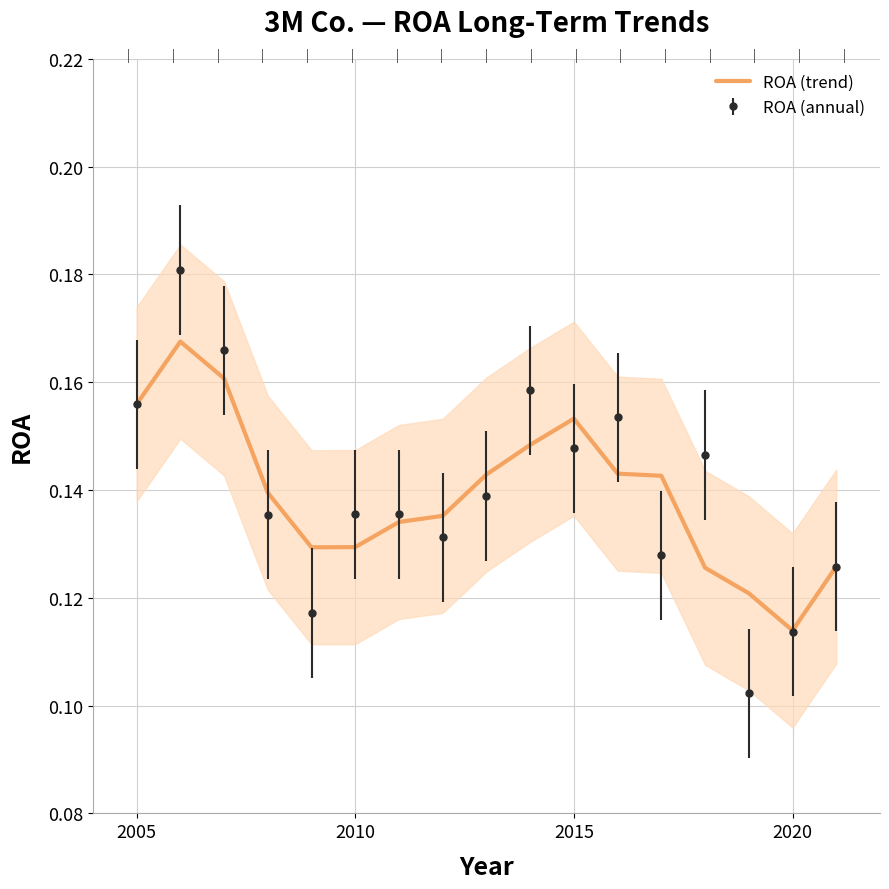

How many lines are shown in the chart?

1